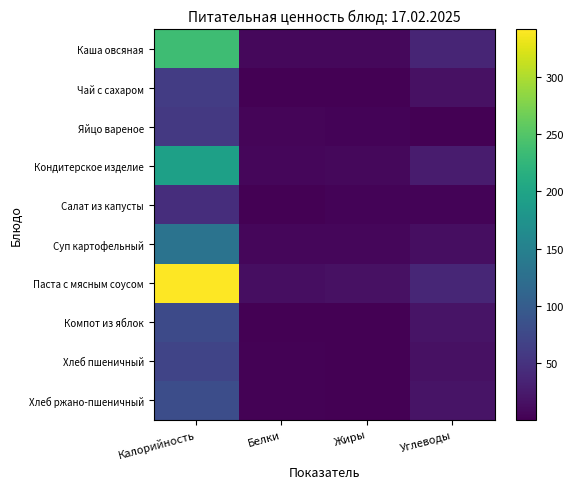

Which has a higher value, Белки or Углеводы?

Углеводы